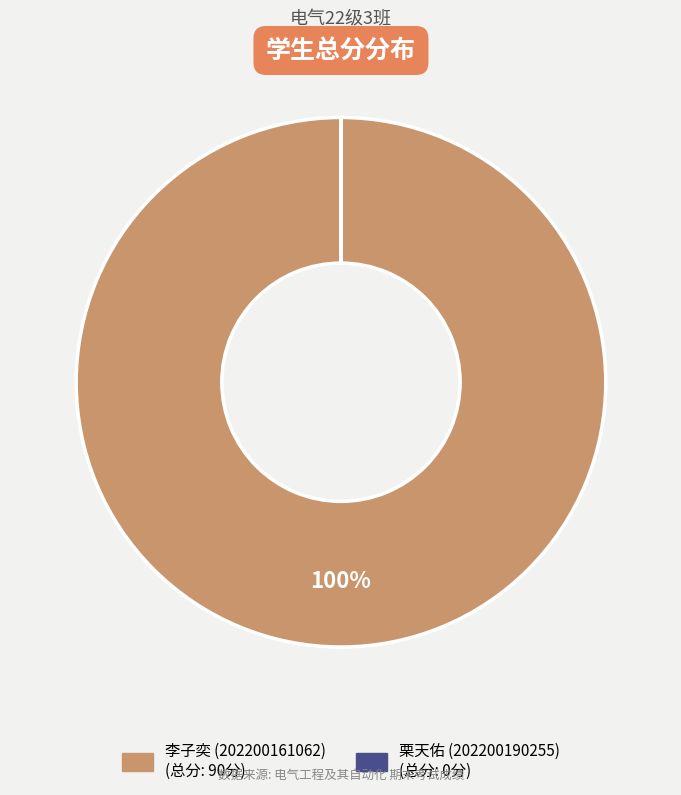

Is it true that 李子奕 (202200161062) is 100% of the pie?

True